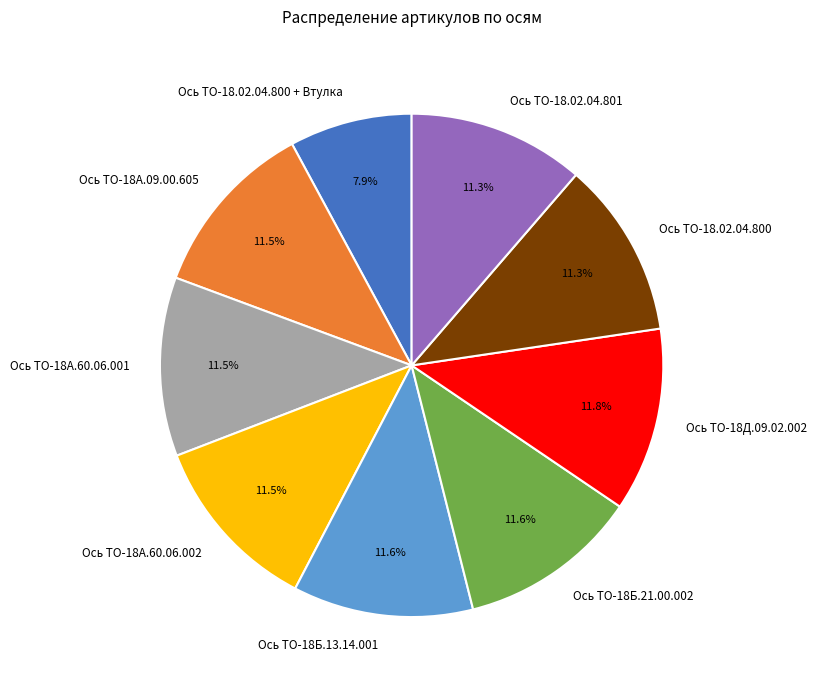

What is the ratio of the value at Ось ТО-18.02.04.800 + Втулка to the value at Ось ТО-18А.60.06.002?

0.7